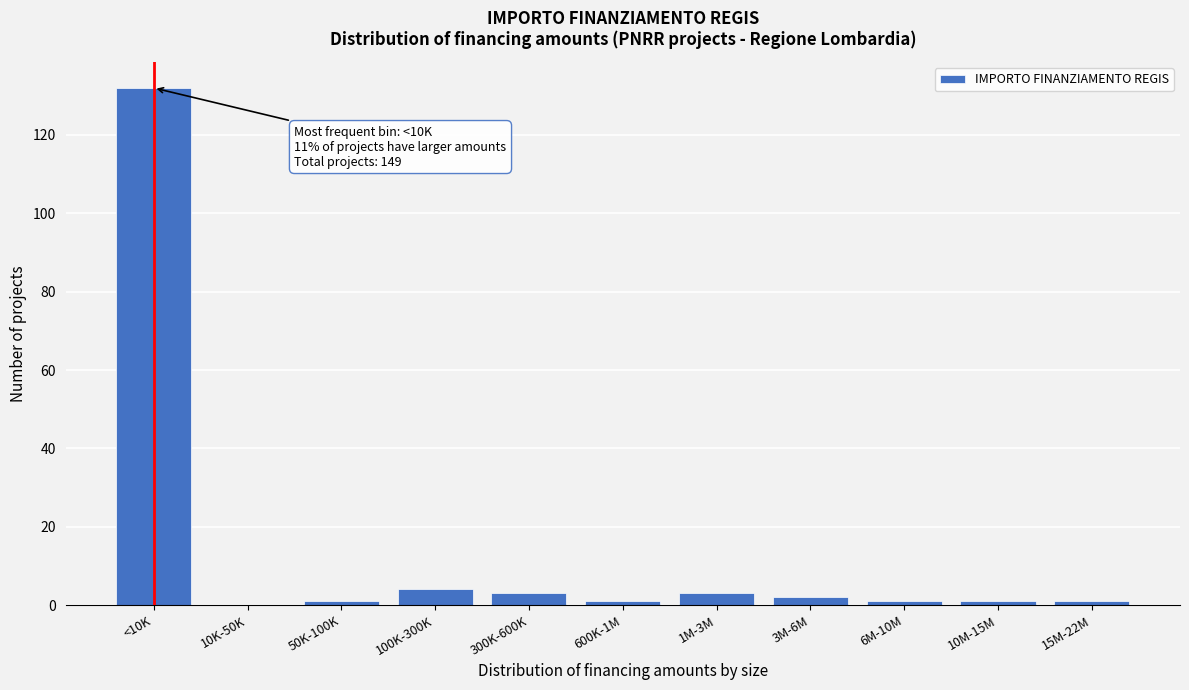

Reading left to right, transcribe all the data shown in this chart.

<10K=132	10K-50K=0	50K-100K=1	100K-300K=4	300K-600K=3	600K-1M=1	1M-3M=3	3M-6M=2	6M-10M=1	10M-15M=1	15M-22M=1